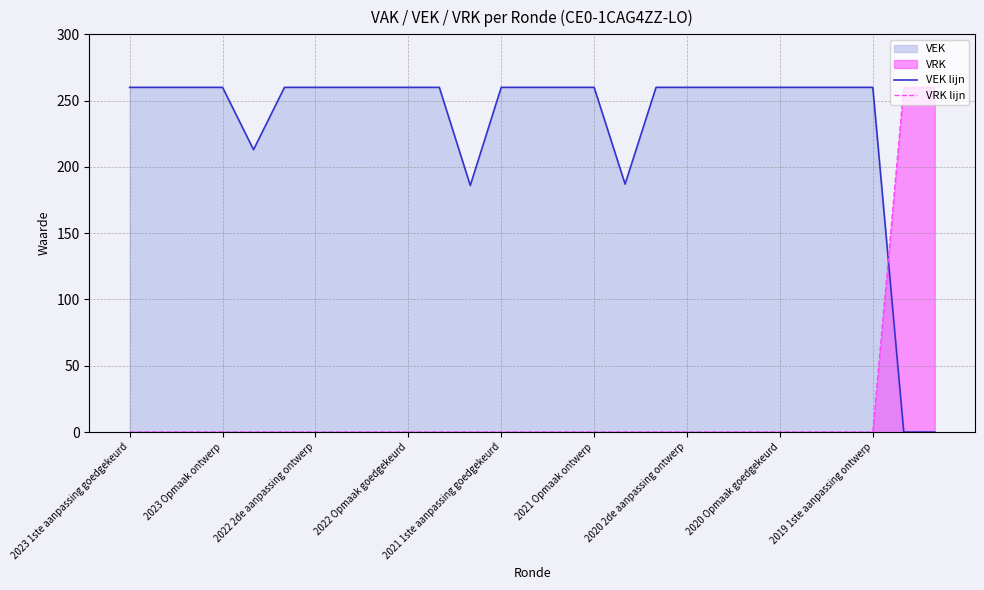

True or false: VEK lijn has a value of 260 at 20.

True